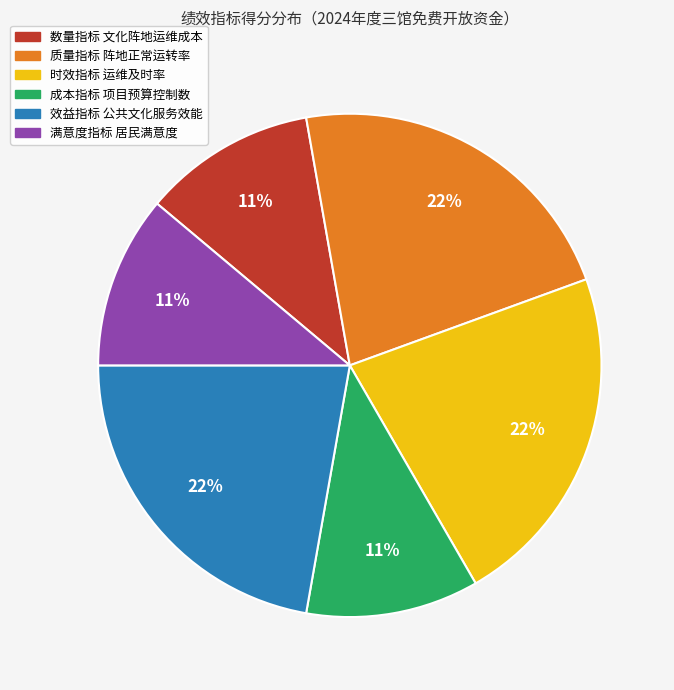

Approximately how many times larger is the value at 数量指标 文化阵地运维成本 compared to 效益指标 公共文化服务效能?

0.5